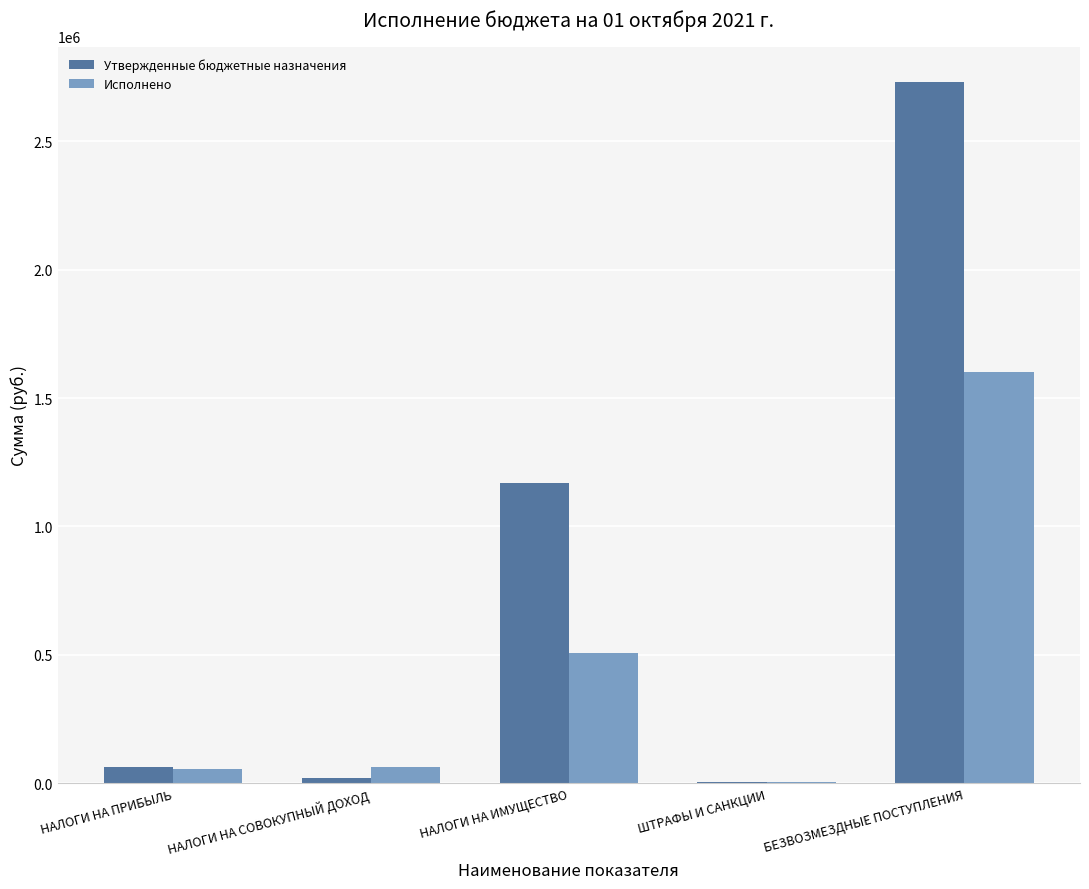

What is the approximate value of Утвержденные бюджетные назначения at БЕЗВОЗМЕЗДНЫЕ ПОСТУПЛЕНИЯ?

2731963.0